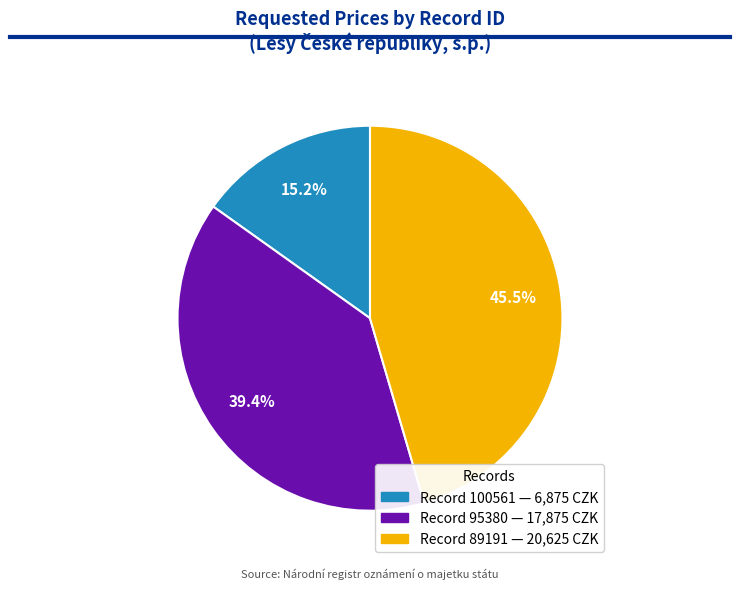

Count the number of slices in the pie.

3